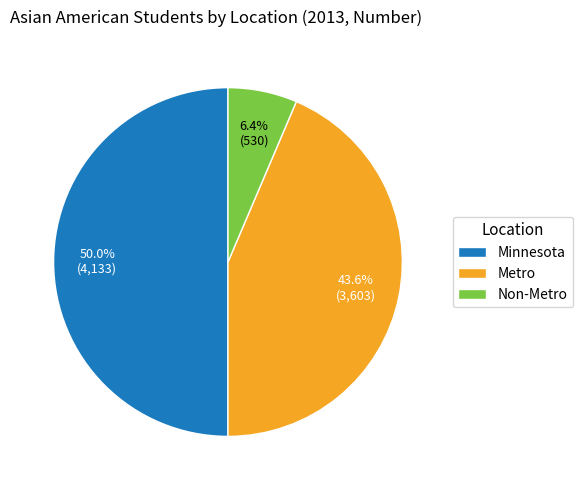

Which category has the biggest portion of the pie?

Minnesota